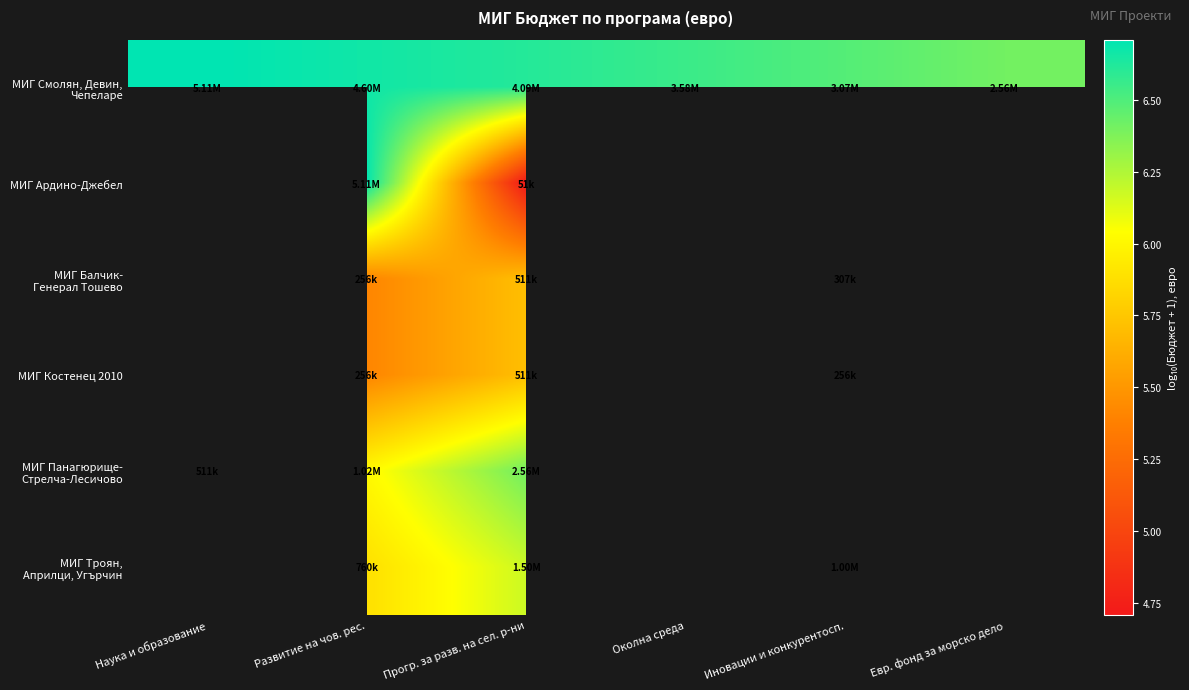

The value of МИГ Балчик- Генерал Тошево at Иновации и конкурентосп. is 5.5. True or false?

True